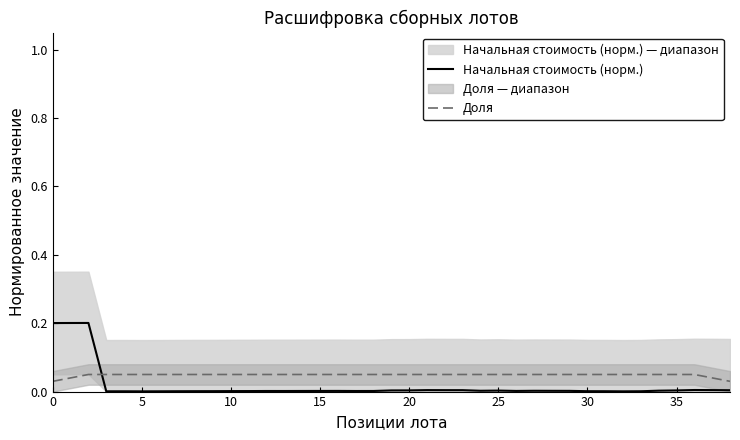

True or false: Начальная стоимость (норм.) and Доля intersect in this chart.

True